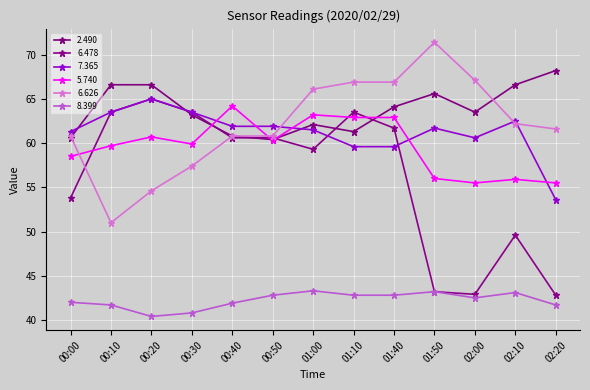

What is the total value across all series at 00:50?

346.8